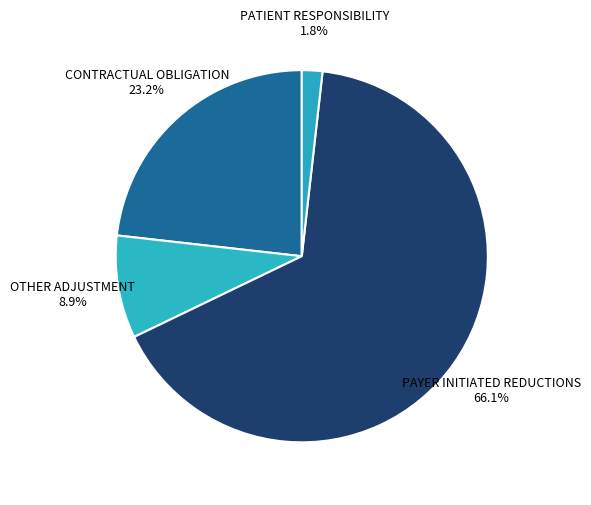

What is the majority slice?

PAYER INITIATED REDUCTIONS